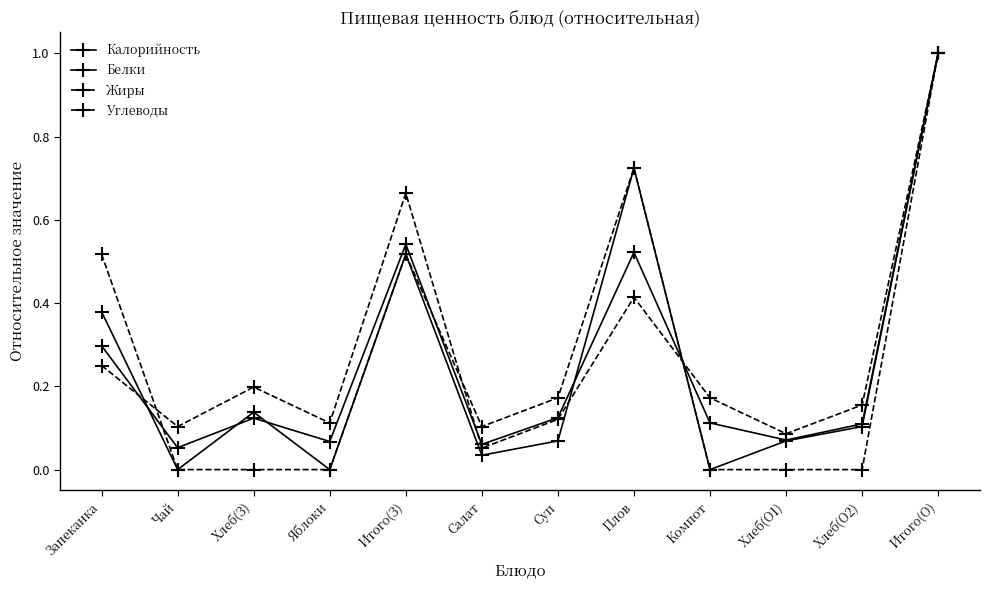

What is the total value across all series at Итого(О)?

4.0